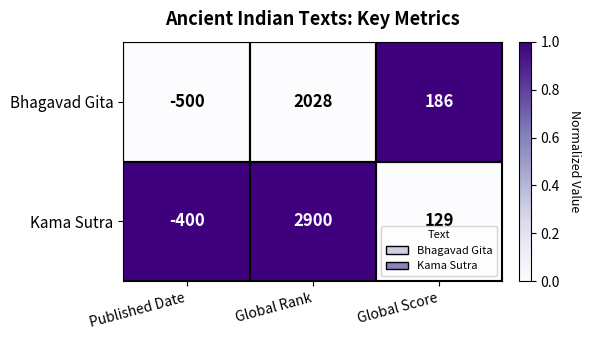

What is the maximum value for Bhagavad Gita?

2028